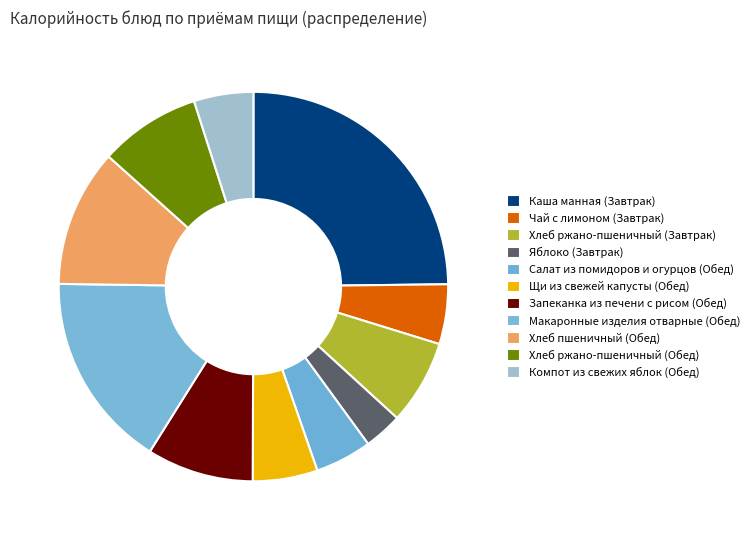

What is the smallest slice in the pie chart?

Яблоко (Завтрак)